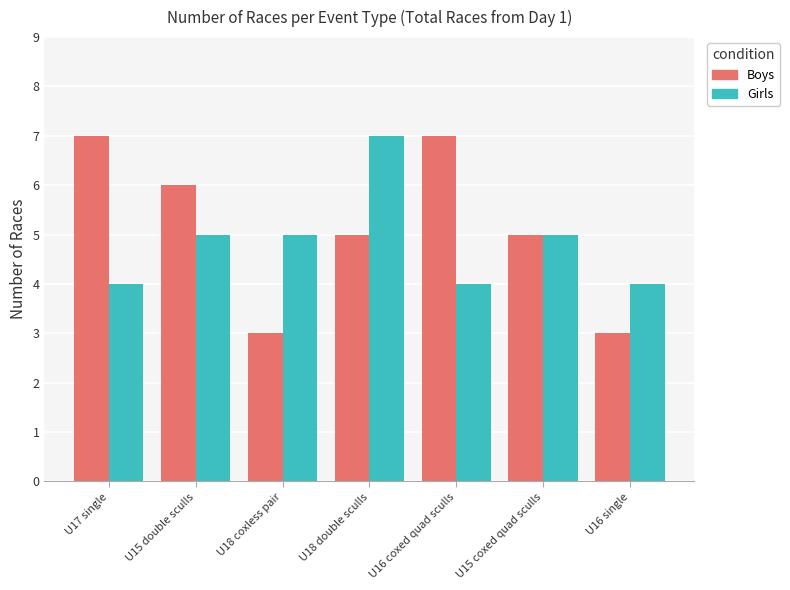

Which series has the largest total across all categories?

Boys